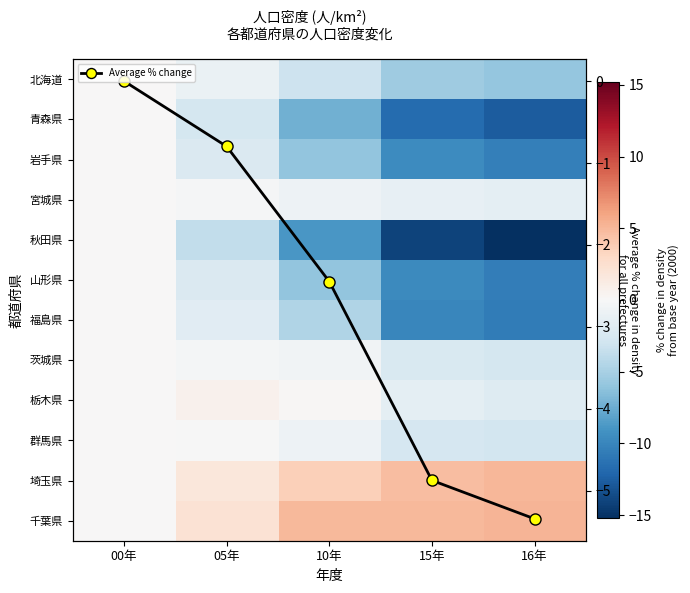

At which label does 千葉県 first exceed 4?

10年